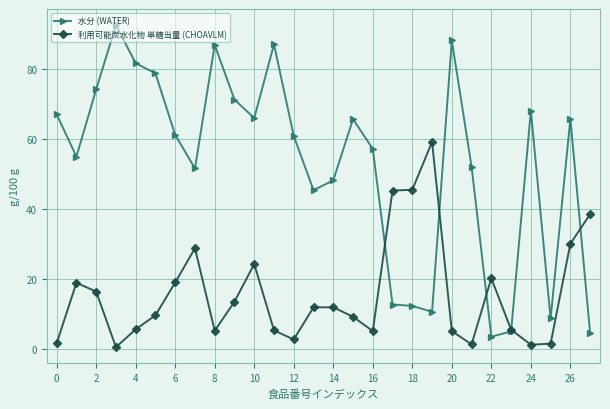

What is the average value of the 水分 (WATER) series?

52.9